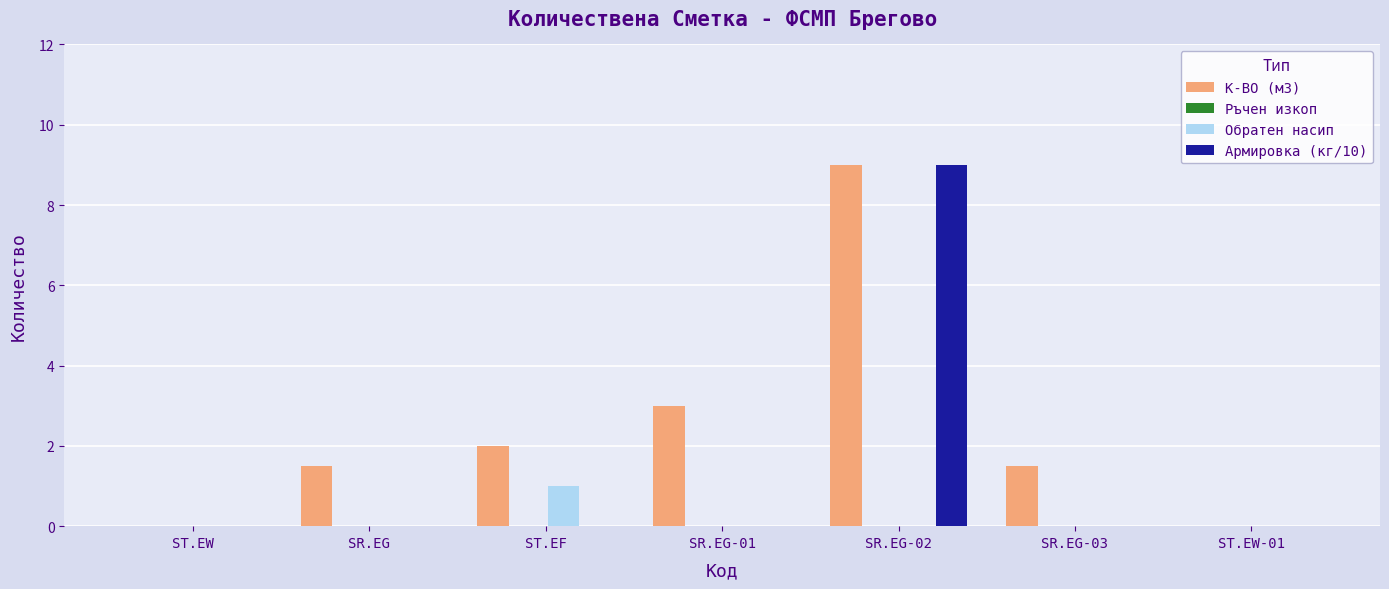

What is the total value across all series at SR.EG-01?

3.0